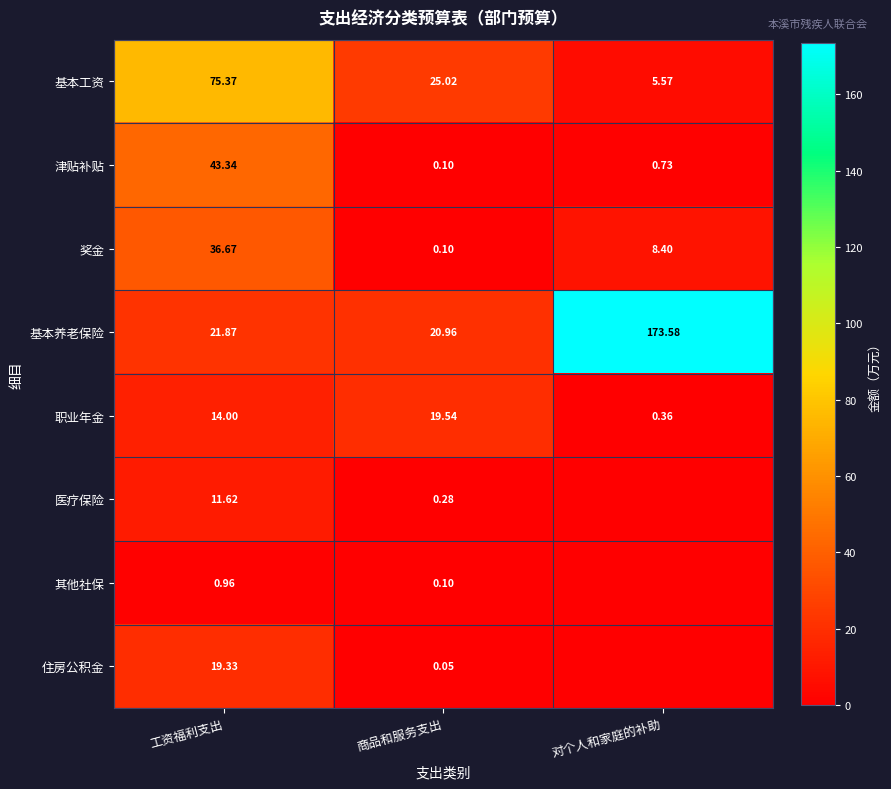

Which label corresponds to the largest value in the chart?

对个人和家庭的补助